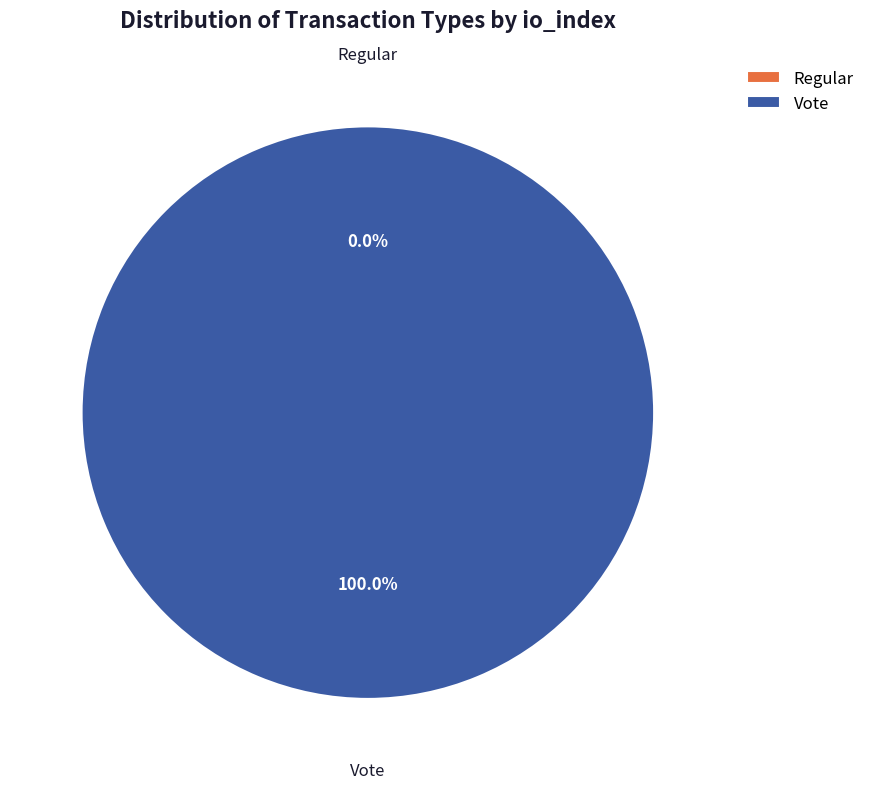

The Vote (io_index=3) slice represents 100% of the pie. True or false?

True